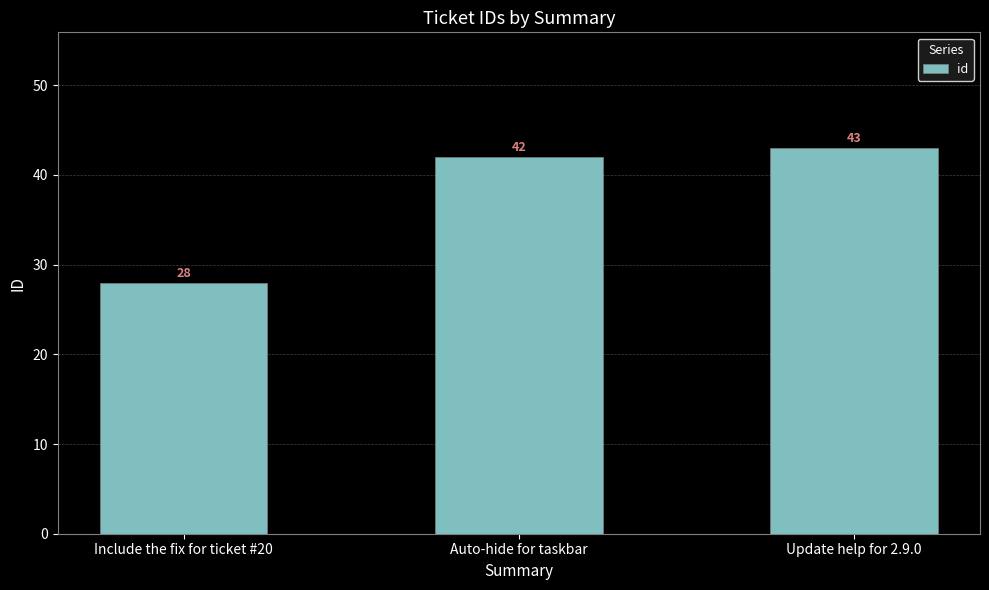

The value at Auto-hide for taskbar is 24. True or false?

False